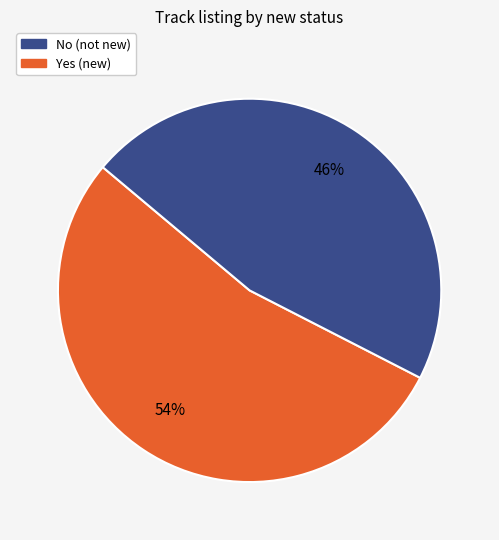

Is there a majority slice in this chart?

Yes